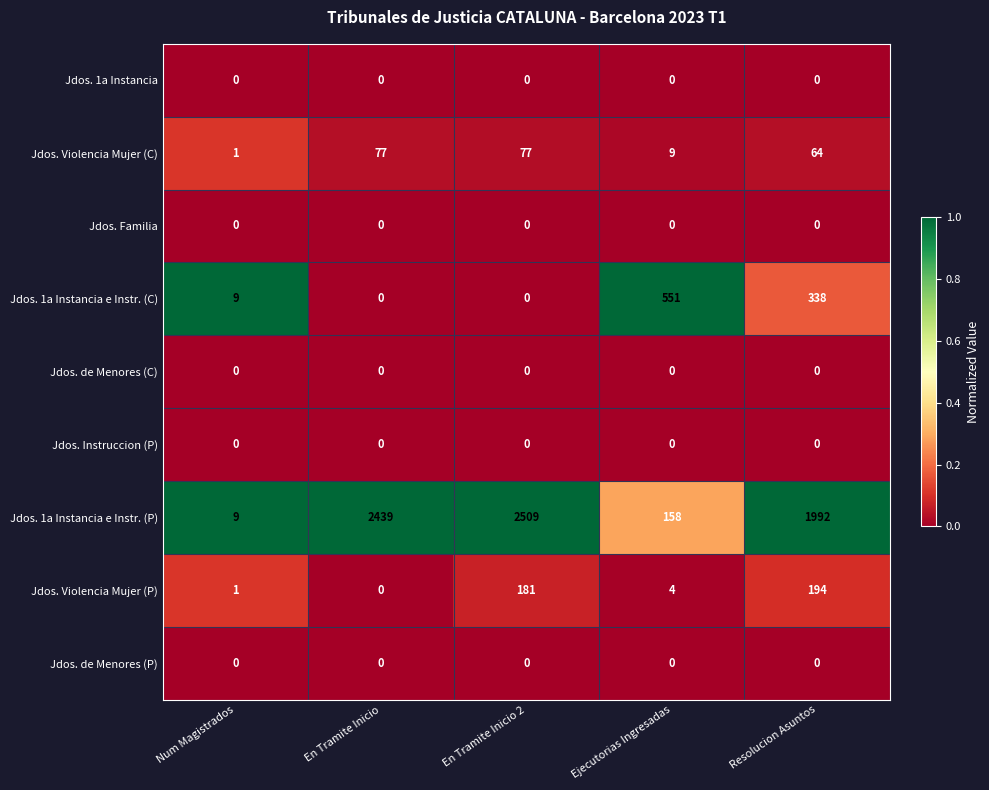

True or false: Jdos. Violencia Mujer (C) has a value of 64 at Resolucion Asuntos.

True